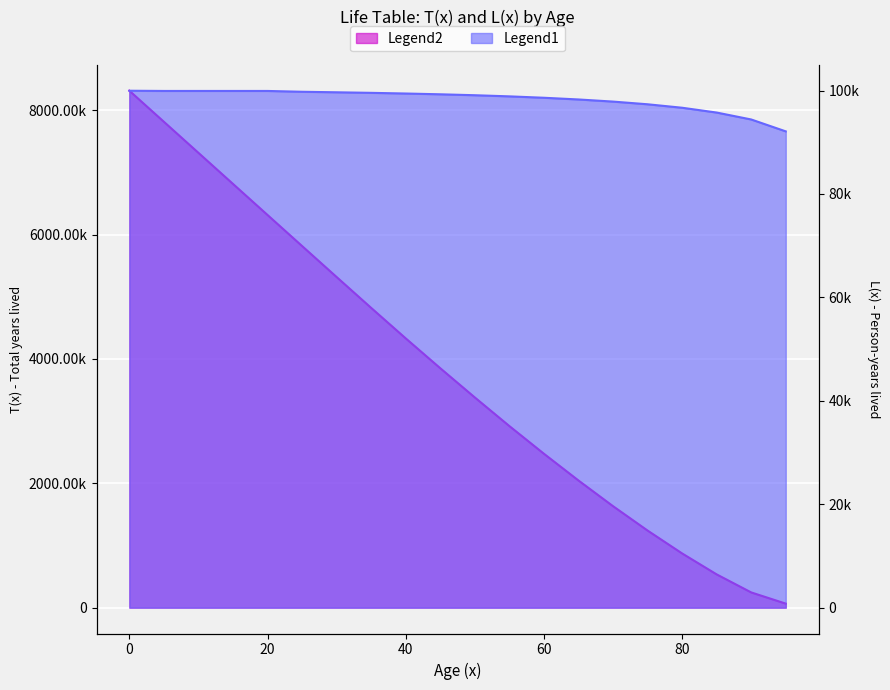

How many categories are shown in the chart?

20